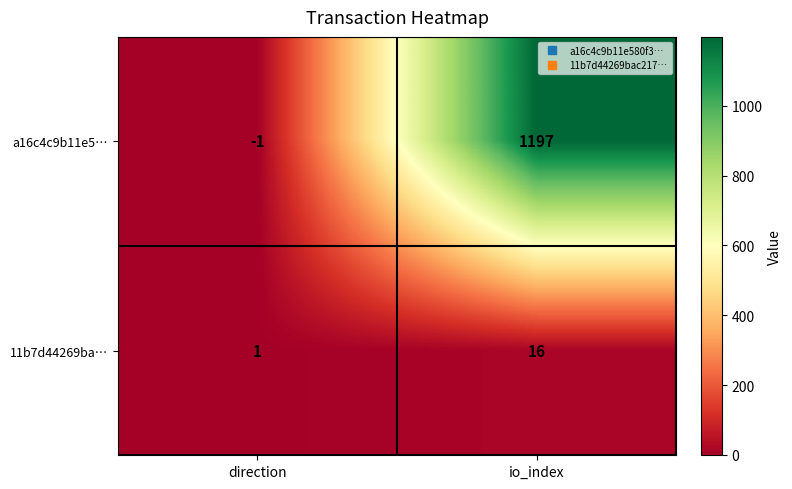

Reading left to right, list all the values displayed in this chart.

a16c4c9b11e5…: direction=-1	io_index=1197
11b7d44269ba…: direction=1	io_index=16